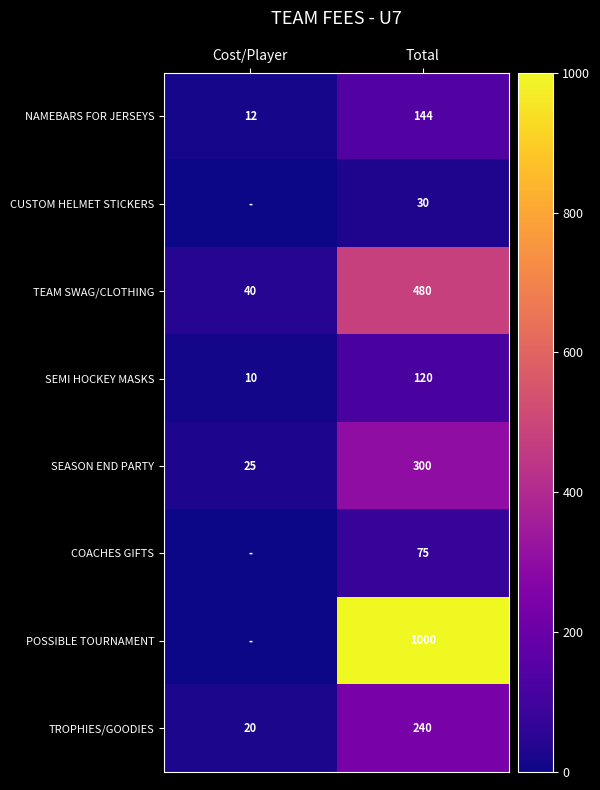

How many SEMI HOCKEY MASKS values are between 10 and 120?

2